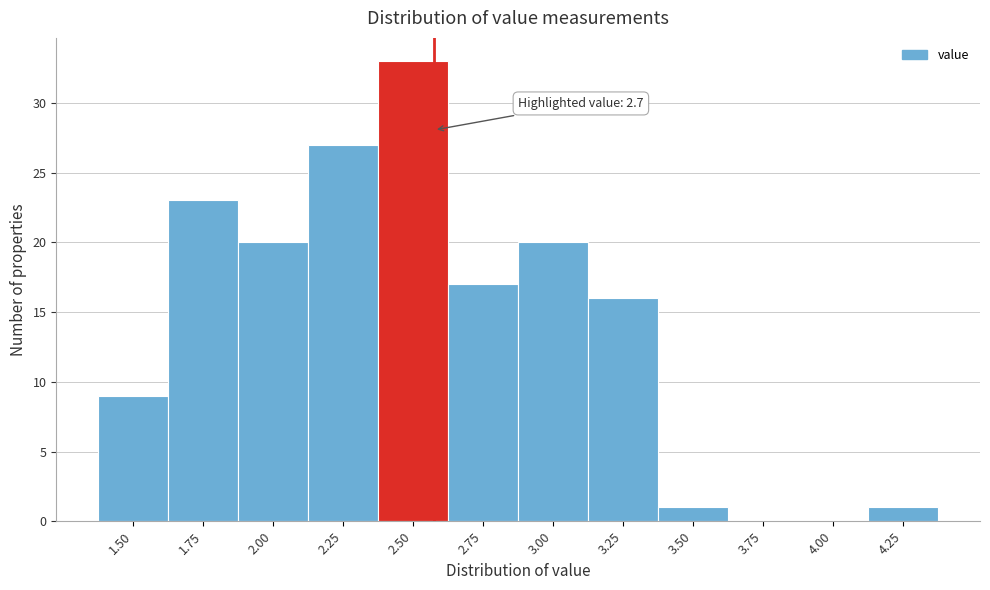

Reading right to left, list all the values displayed in this chart.

4.25=1	4.00=0	3.75=0	3.50=1	3.25=16	3.00=20	2.75=17	2.50=33	2.25=27	2.00=20	1.75=23	1.50=9